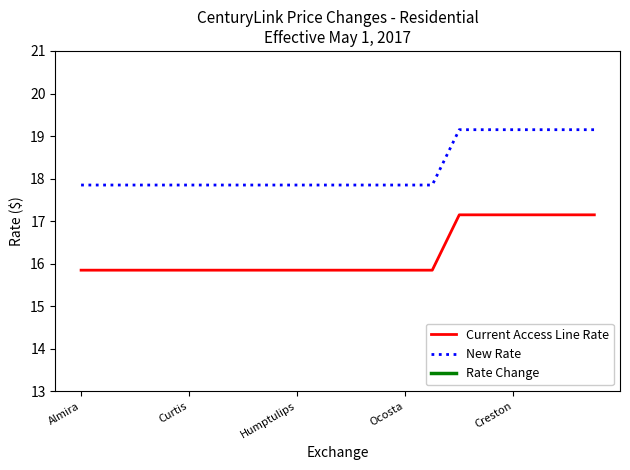

True or false: Current Access Line Rate and New Rate intersect in this chart.

False